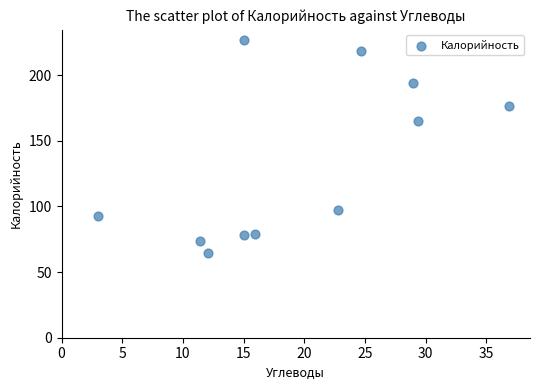

What is the average Y value?

133.3